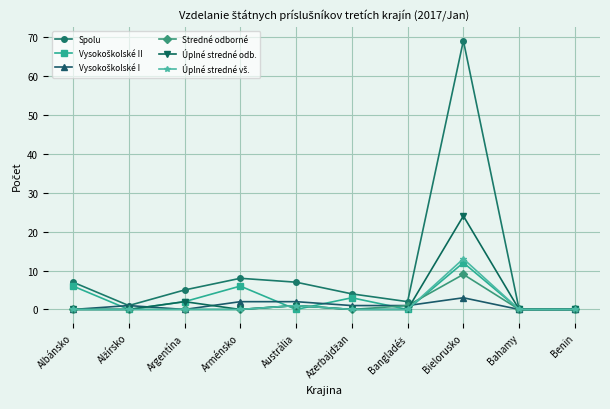

What is the maximum value shown in the chart?

69